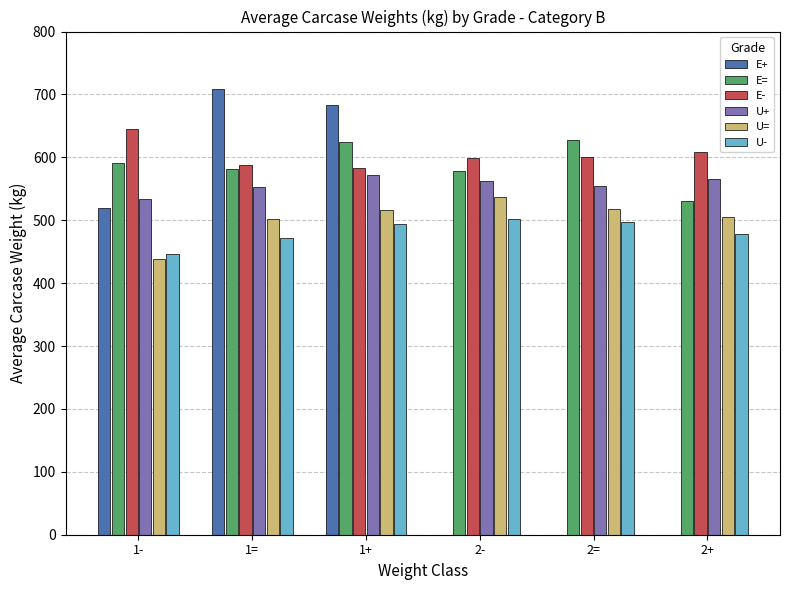

What is the total value across all series at 2+?

2686.4